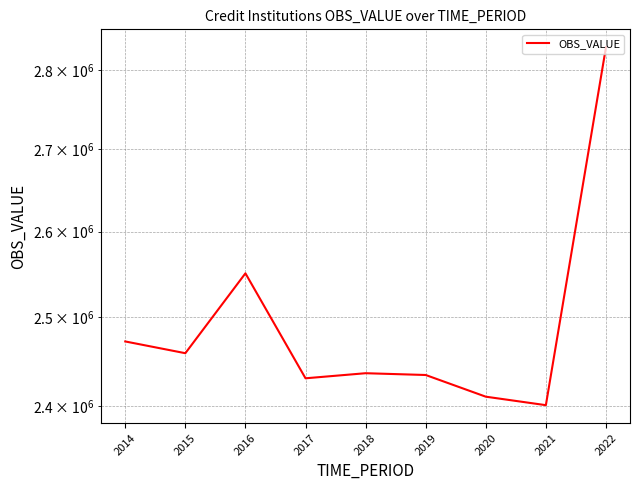

Count the number of values greater than 2436465.

4